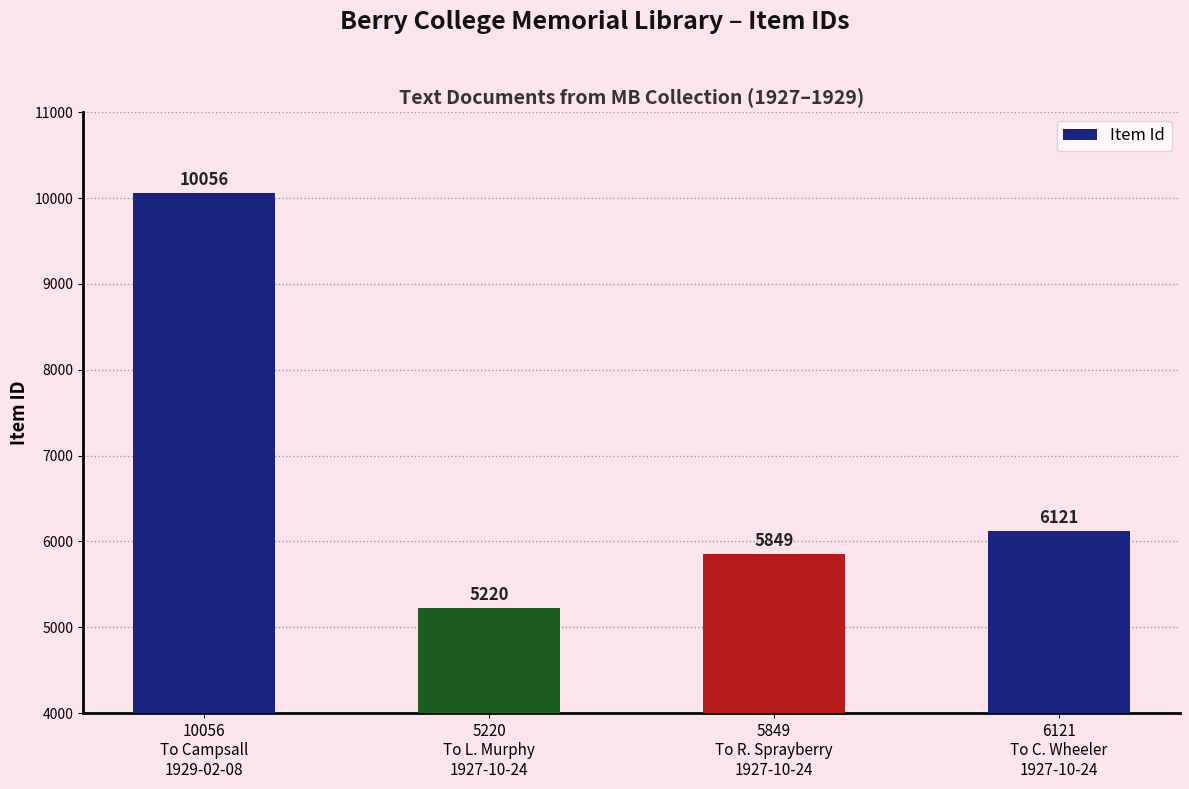

How many data points does each series have?

4